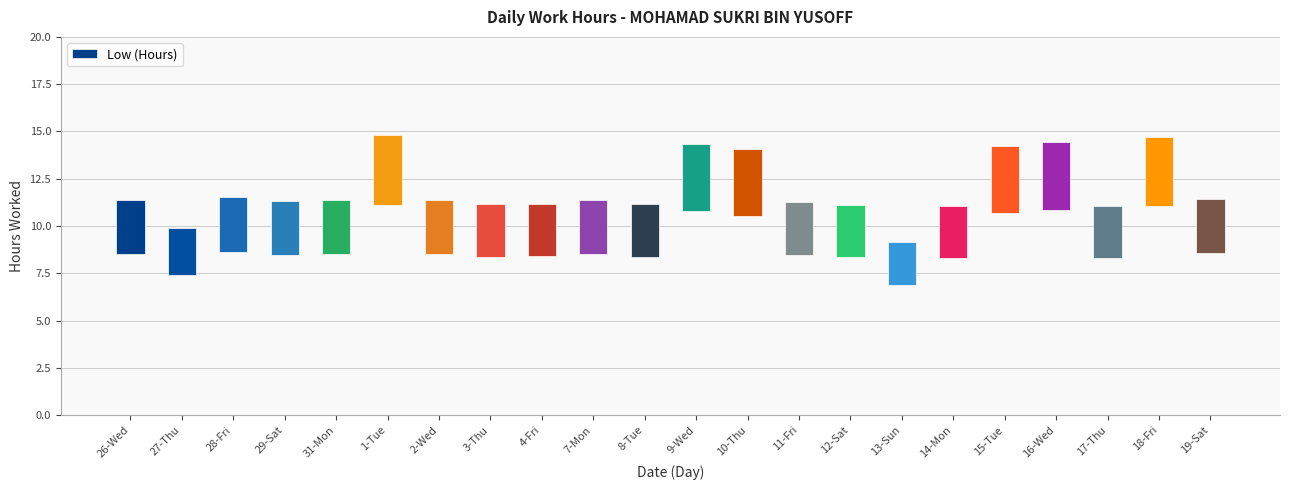

How many data points does each series have?

22